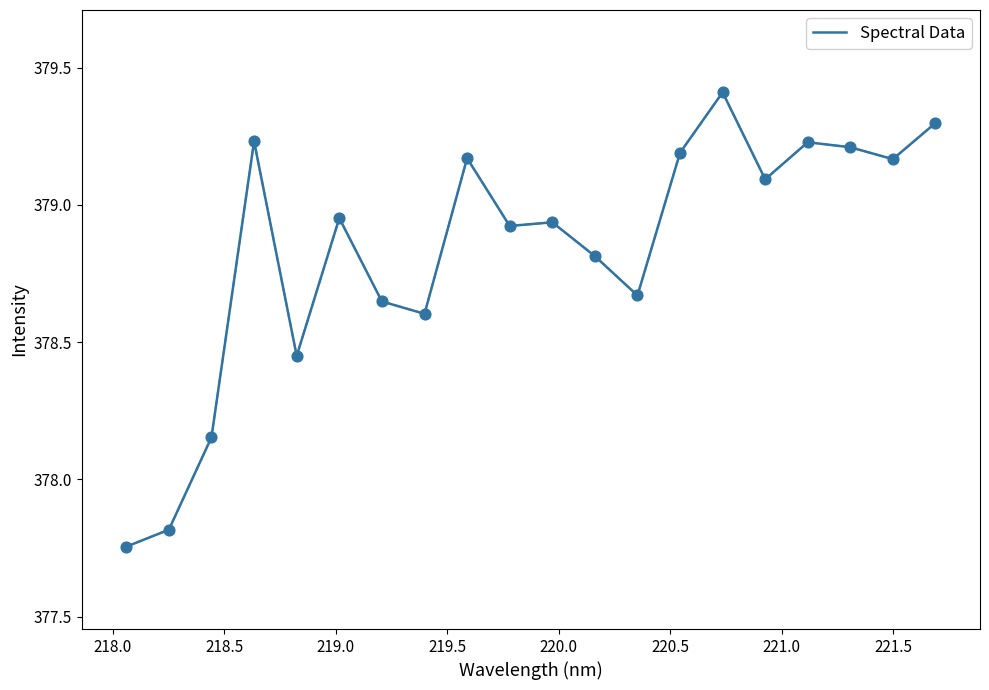

What is the difference between the maximum and minimum values?

1.7